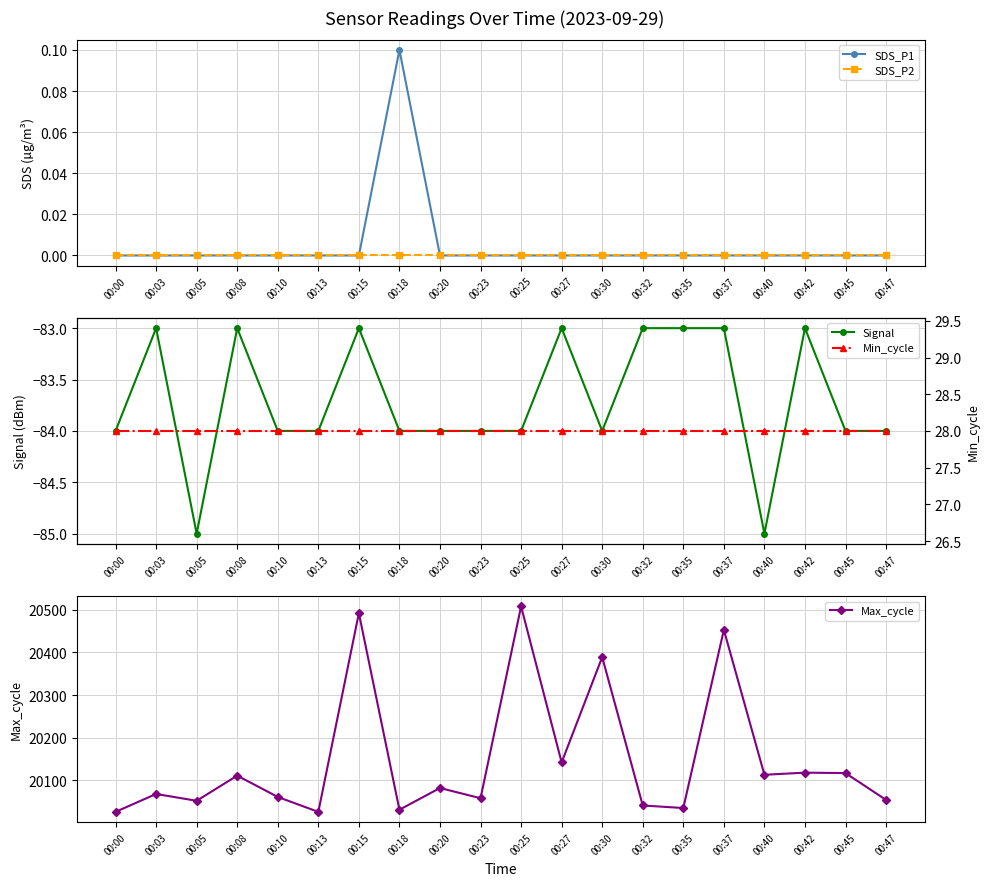

How many data points in Signal are above -84?

8